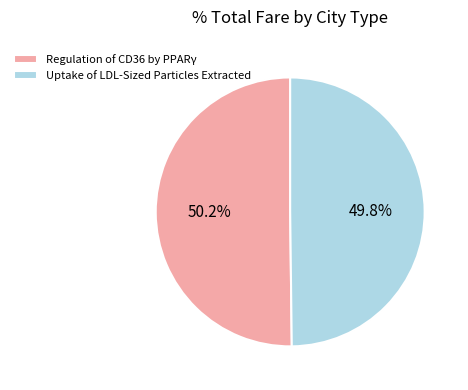

Approximately how many times larger is the value at Uptake of LDL-Sized Particles Extracted compared to Regulation of CD36 by PPARγ?

1.0